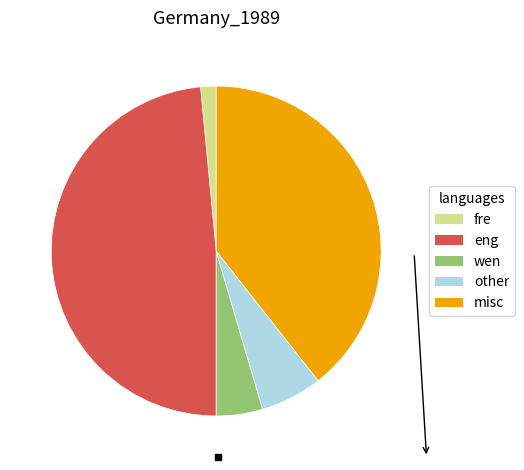

How many slices are in this pie chart?

5